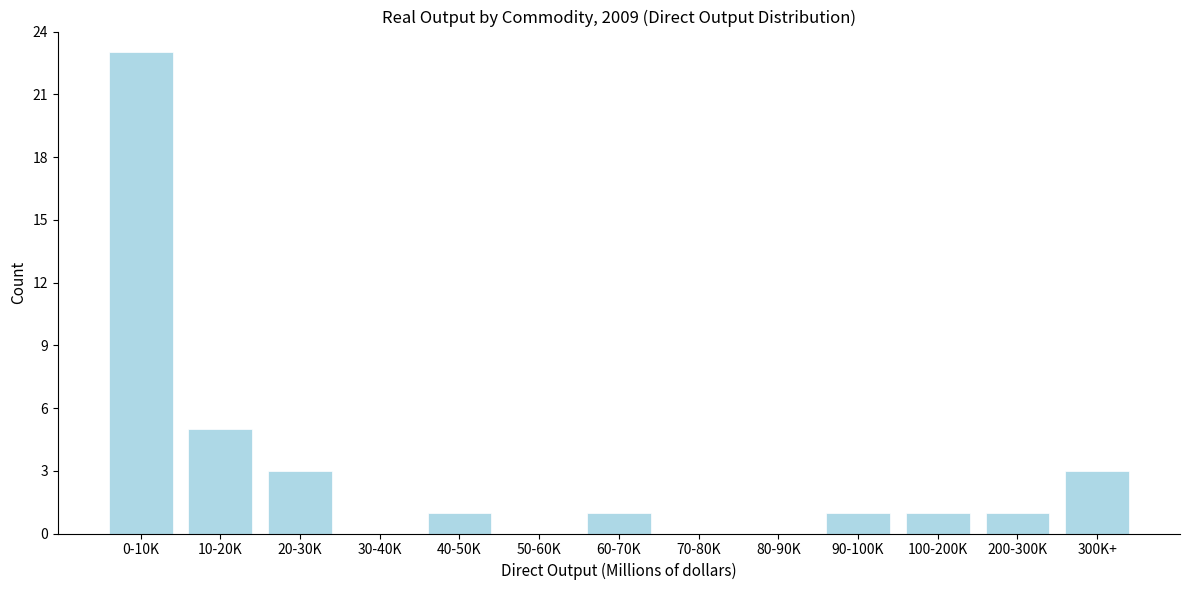

Reading right to left, list all the values displayed in this chart.

300K+=3	200-300K=1	100-200K=1	90-100K=1	80-90K=0	70-80K=0	60-70K=1	50-60K=0	40-50K=1	30-40K=0	20-30K=3	10-20K=5	0-10K=23